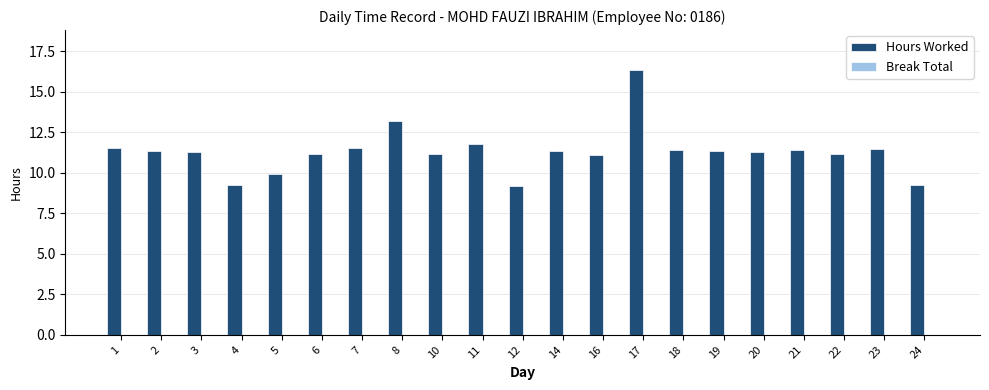

What is the difference between the second highest and second lowest values?

4.0